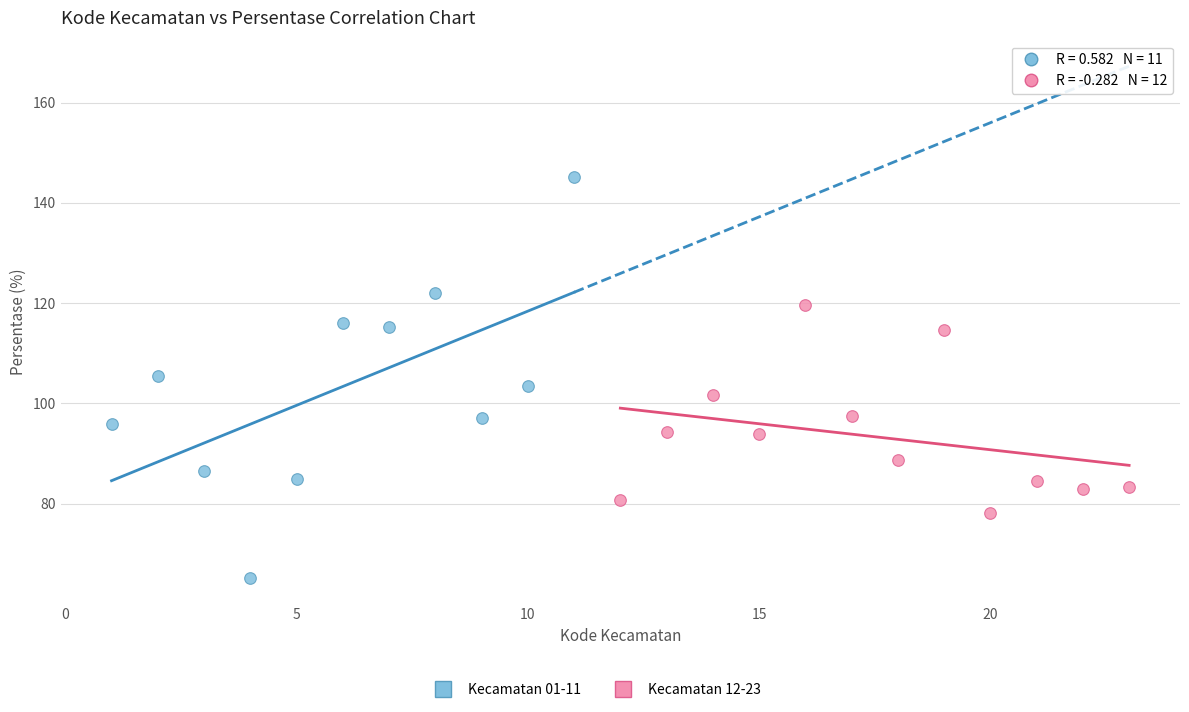

Which series contains the highest Y value?

Kecamatan 01-11